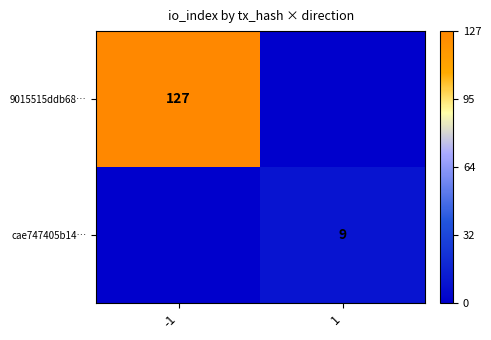

What is the sum of all 9015515ddb68… values?

127